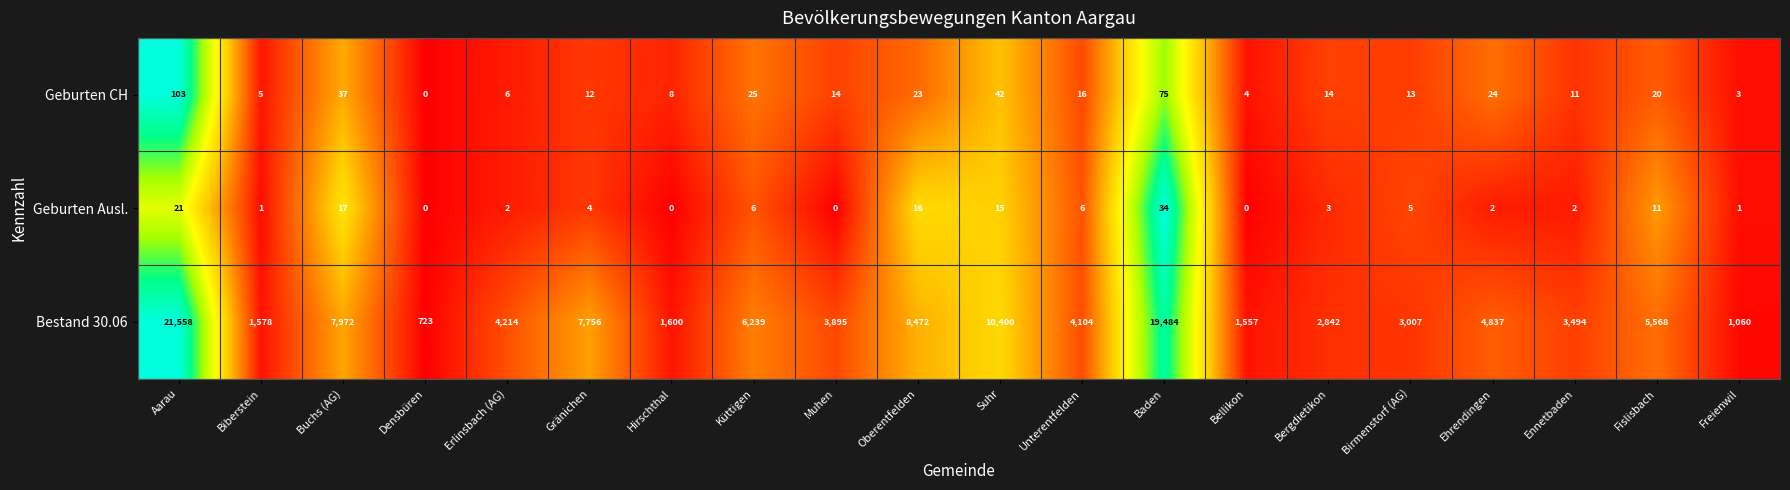

List the series in order of their peak value, lowest first.

Geburten Ausl., Geburten CH, Bestand 30.06